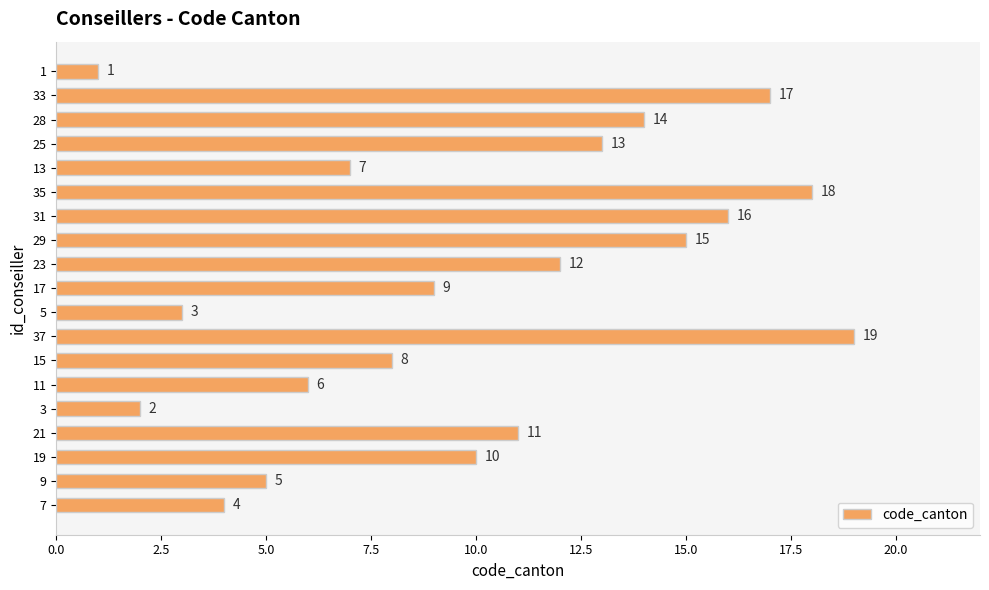

How many values are below 10?

9